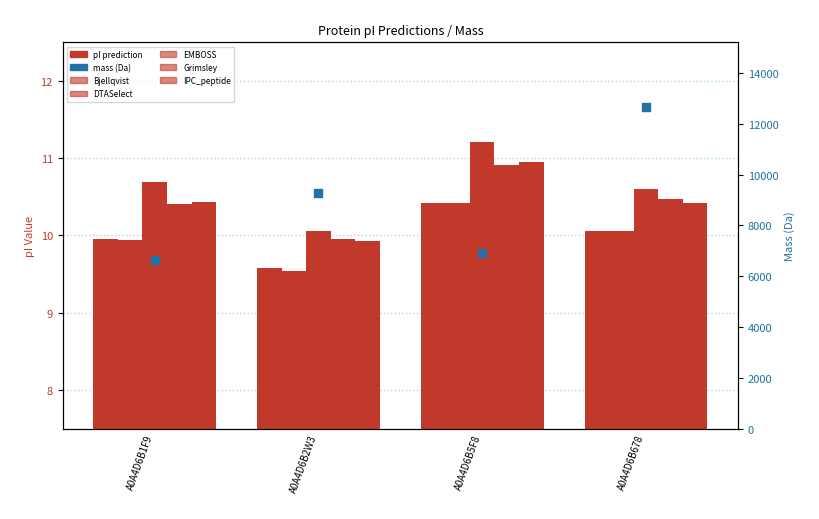

At which category is the sum across all series the highest?

A0A4D6B678